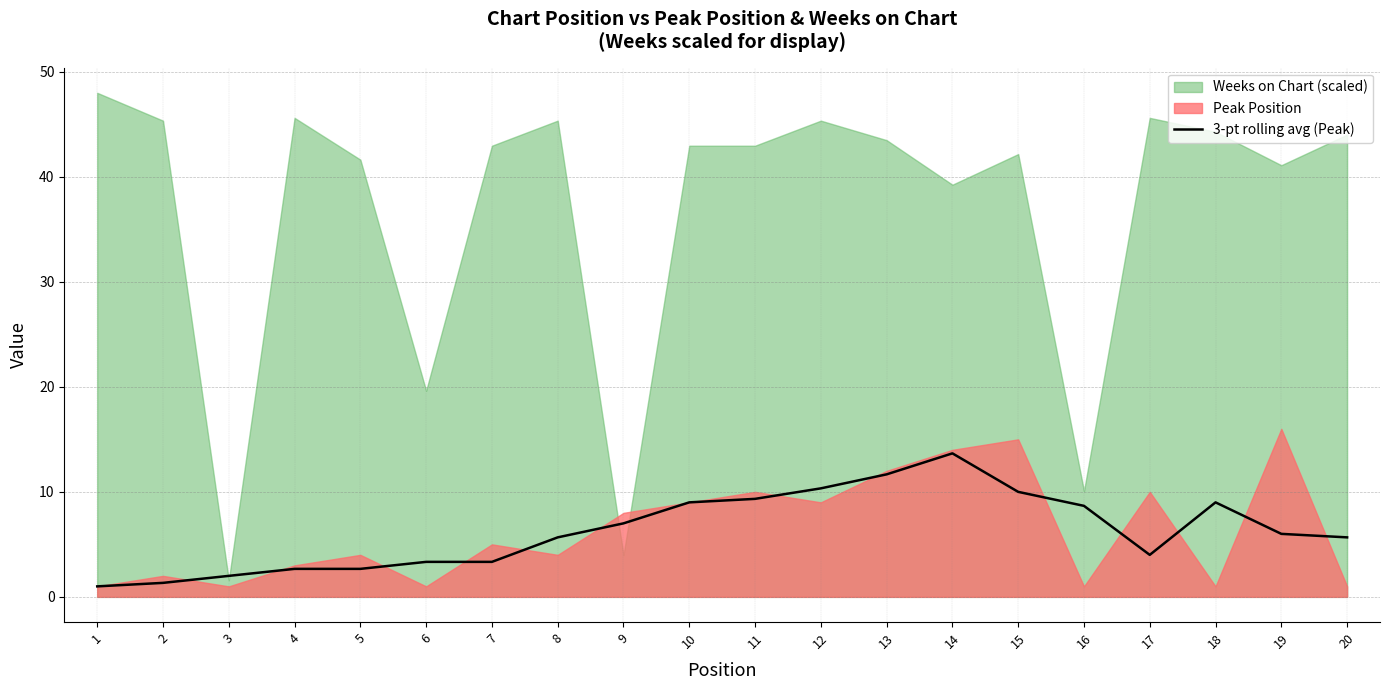

How many points are higher than both their immediate neighbors (excluding endpoints)?

2